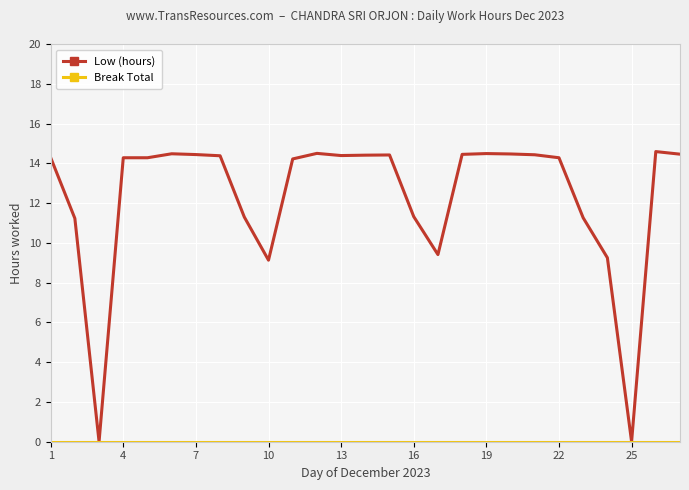

Rank the series at 19 from highest to lowest value.

Low (hours), Break Total